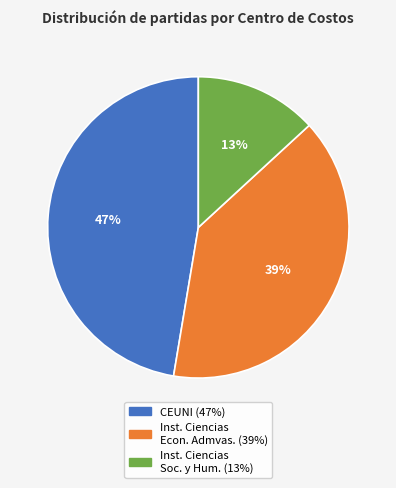

To the nearest percent, what is the average slice percentage?

33%